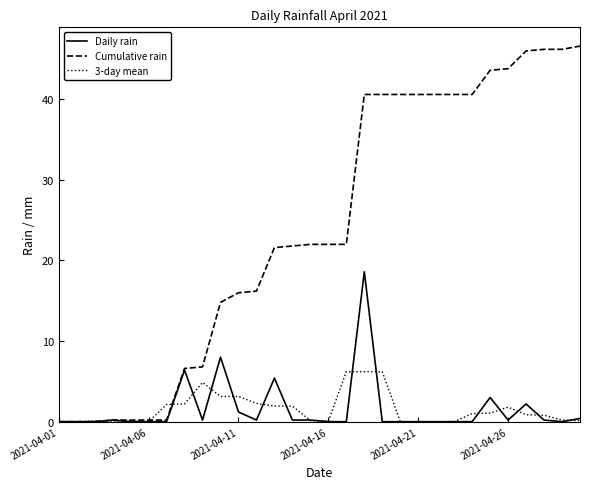

Which series has the largest total across all categories?

Cumulative rain